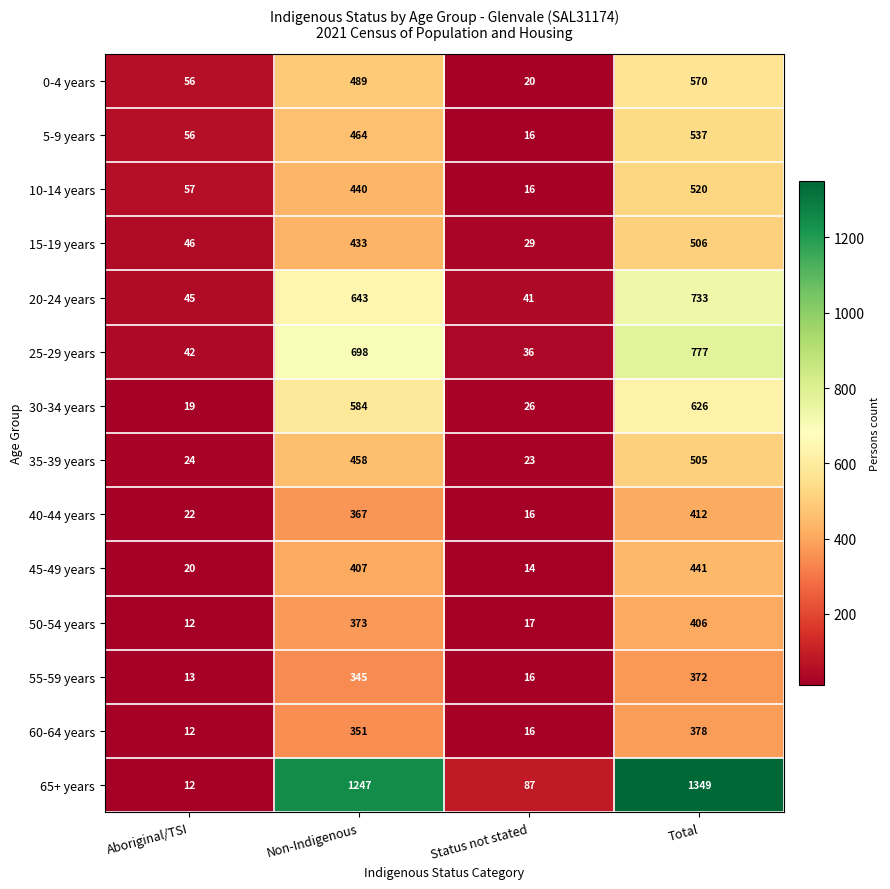

At which category is the sum across all series the highest?

Total